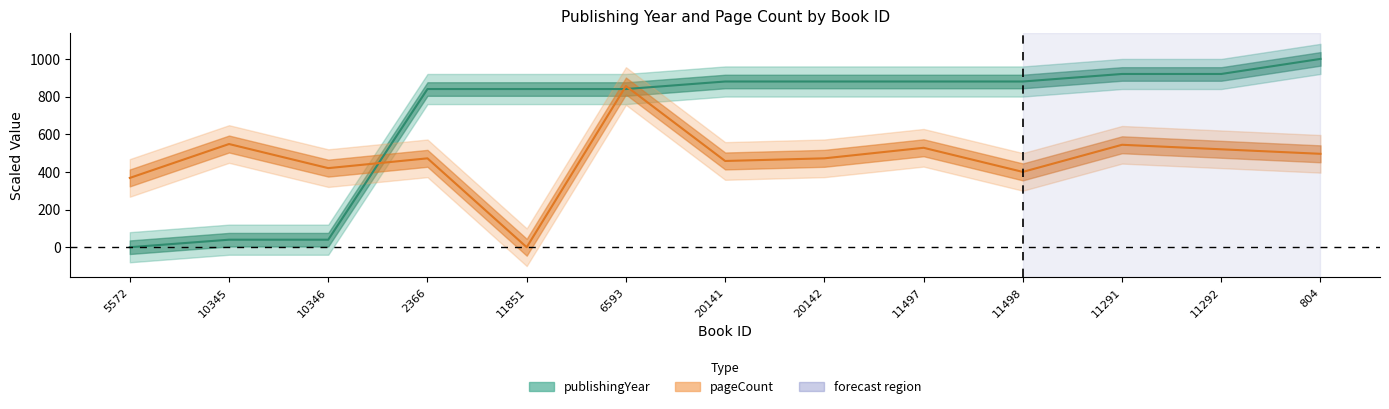

Does the chart have visible grid lines?

No